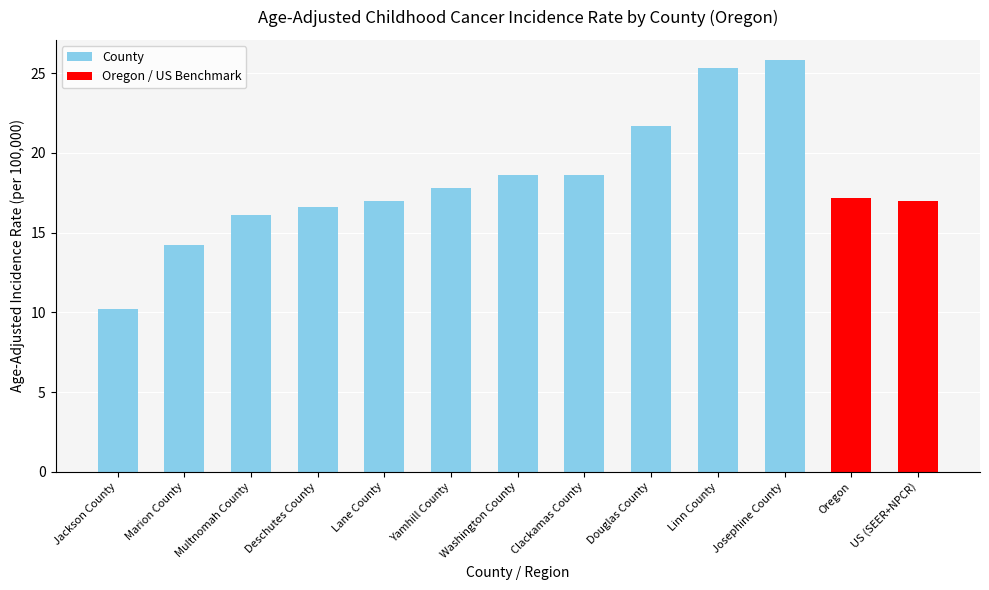

Reading right to left, what are all the values shown in this chart?

17.0	17.2	25.8	25.3	21.7	18.6	18.6	17.8	17.0	16.6	16.1	14.2	10.2